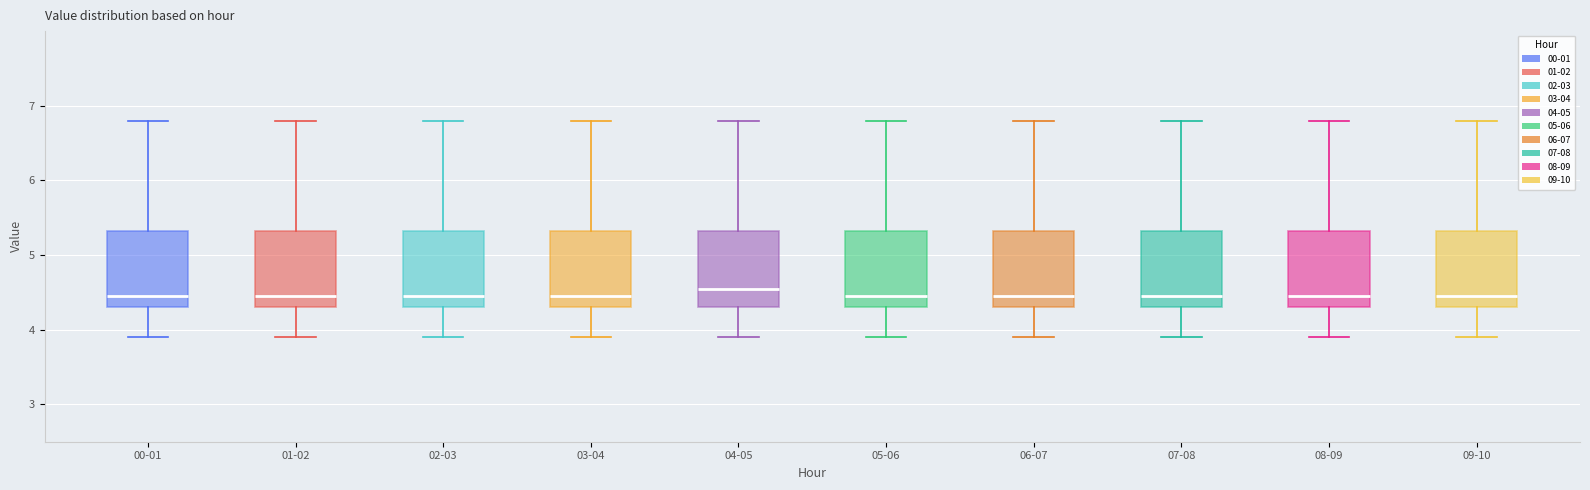

Reading left to right, read every box against the y-axis: the position of its median line, the range the box covers, and the ends of its whiskers. The values are not printed on the chart, so give them approximately, as read against the axis.

00-01: median 4.5, box 4.3 to 5.3, whiskers 3.9 to 6.8
01-02: median 4.5, box 4.3 to 5.3, whiskers 3.9 to 6.8
02-03: median 4.5, box 4.3 to 5.3, whiskers 3.9 to 6.8
03-04: median 4.5, box 4.3 to 5.3, whiskers 3.9 to 6.8
04-05: median 4.6, box 4.3 to 5.3, whiskers 3.9 to 6.8
05-06: median 4.5, box 4.3 to 5.3, whiskers 3.9 to 6.8
06-07: median 4.5, box 4.3 to 5.3, whiskers 3.9 to 6.8
07-08: median 4.5, box 4.3 to 5.3, whiskers 3.9 to 6.8
08-09: median 4.5, box 4.3 to 5.3, whiskers 3.9 to 6.8
09-10: median 4.5, box 4.3 to 5.3, whiskers 3.9 to 6.8